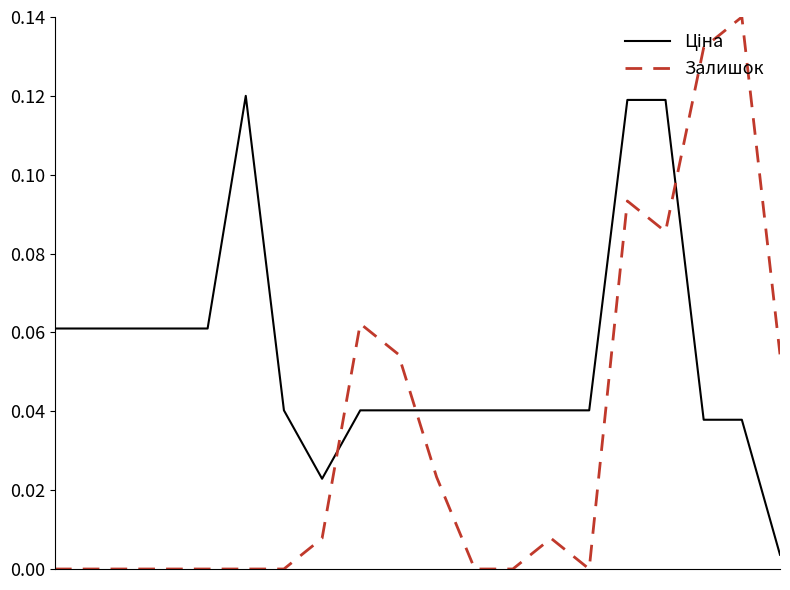

Which series has the widest spread of values?

Залишок